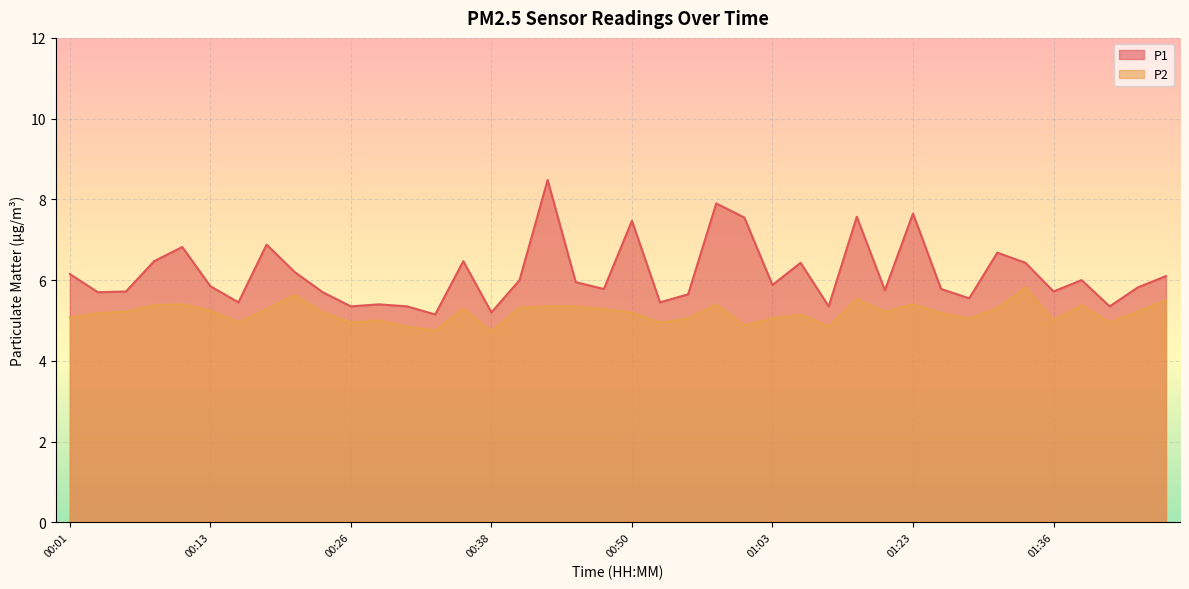

The P2 series shows 8.3 at 00:04. True or false?

False